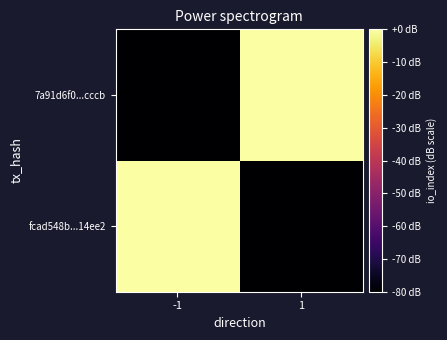

Which series has the largest range (max minus min)?

7a91d6f0...cccb